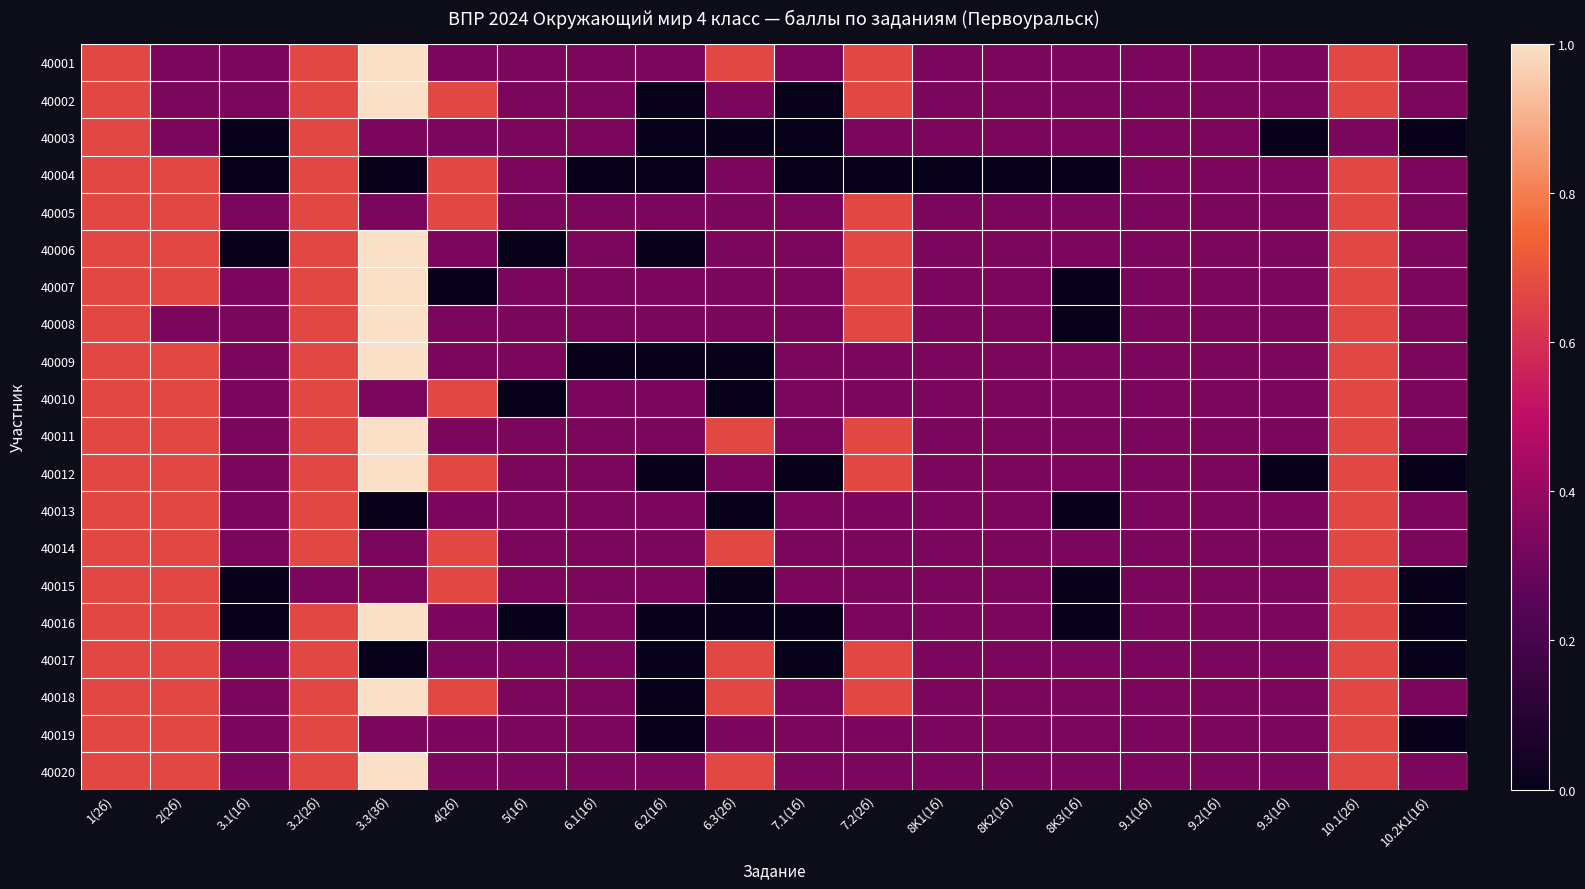

How many data points does each series have?

20